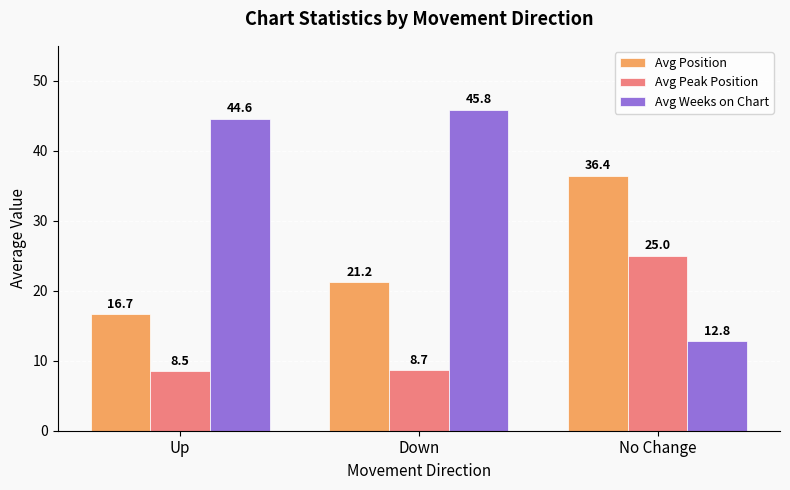

At Down, list the series in order from largest to smallest.

Avg Weeks on Chart, Avg Position, Avg Peak Position